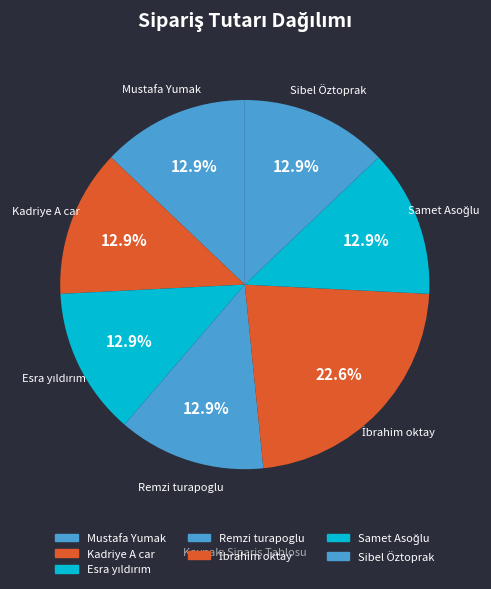

Combined, what portion of the pie is Sibel Öztoprak and Kadriye A car?

25.8%